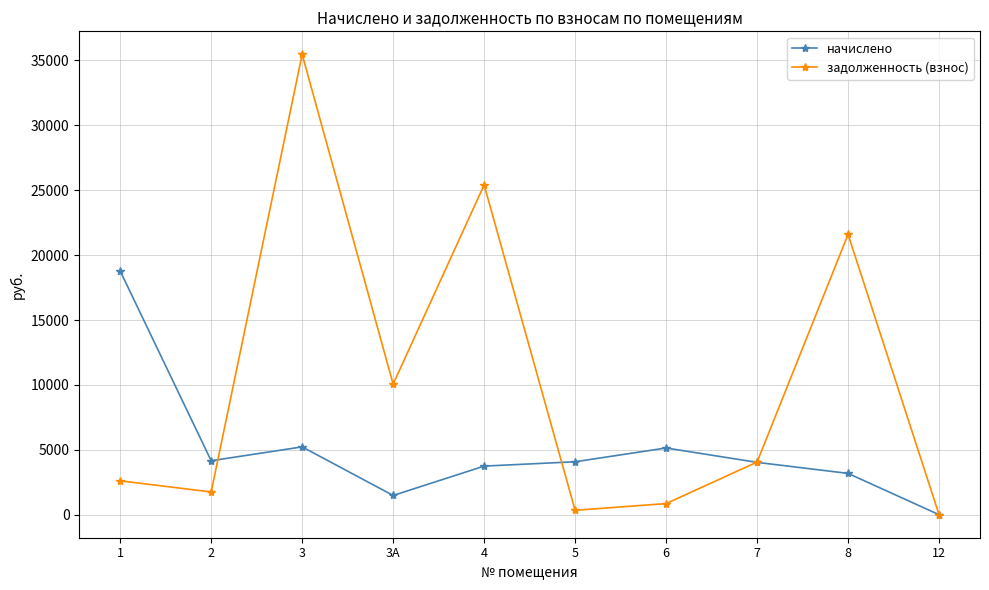

Where is the first local maximum for начислено?

3